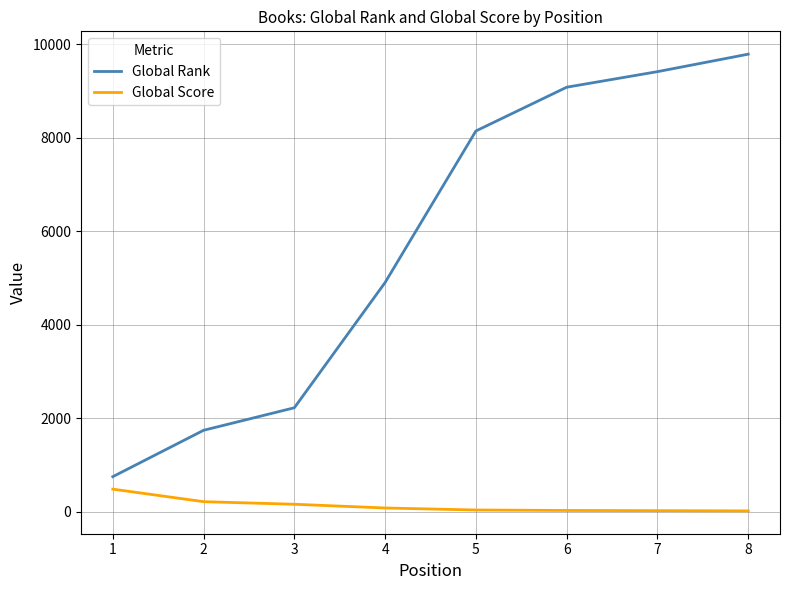

List the labels in order of Global Rank value, smallest first.

1, 2, 3, 4, 5, 6, 7, 8